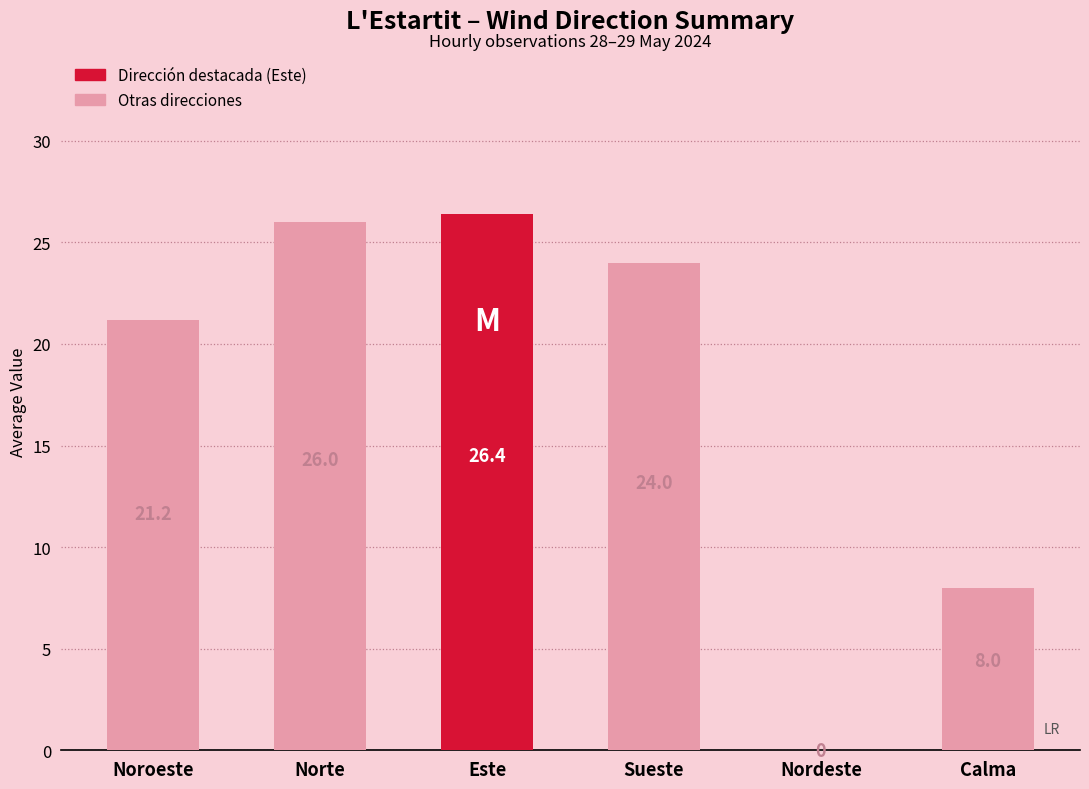

What is the sum of the values at Calma and Norte?

34.0